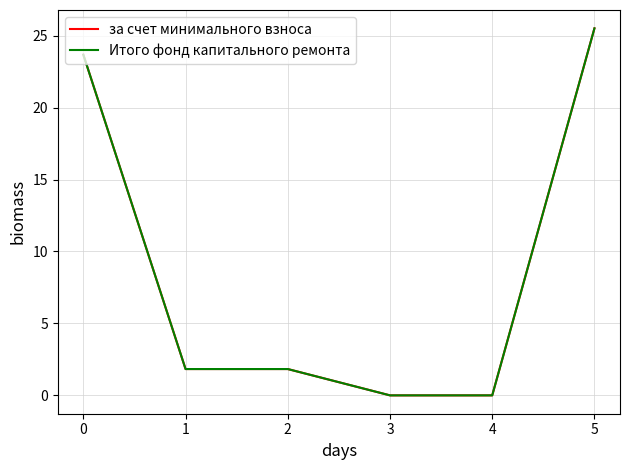

True or false: за счет минимального взноса has more than 0 interior local peaks.

False